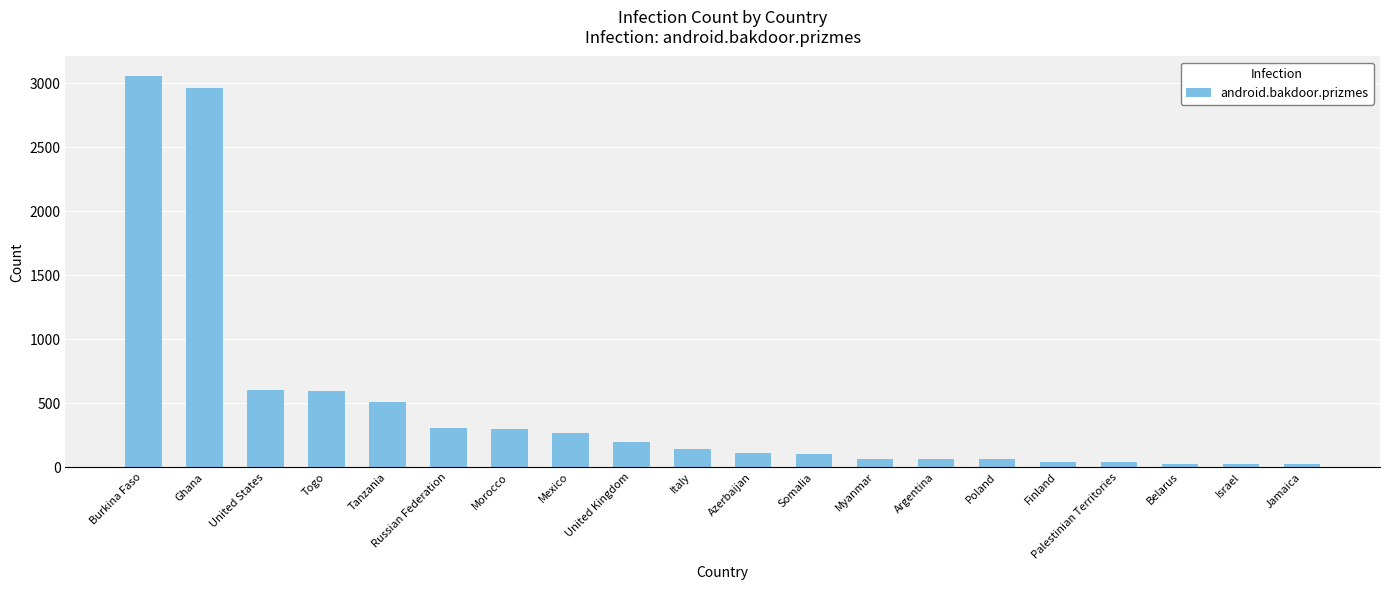

Which category has the highest value across all series?

Burkina Faso